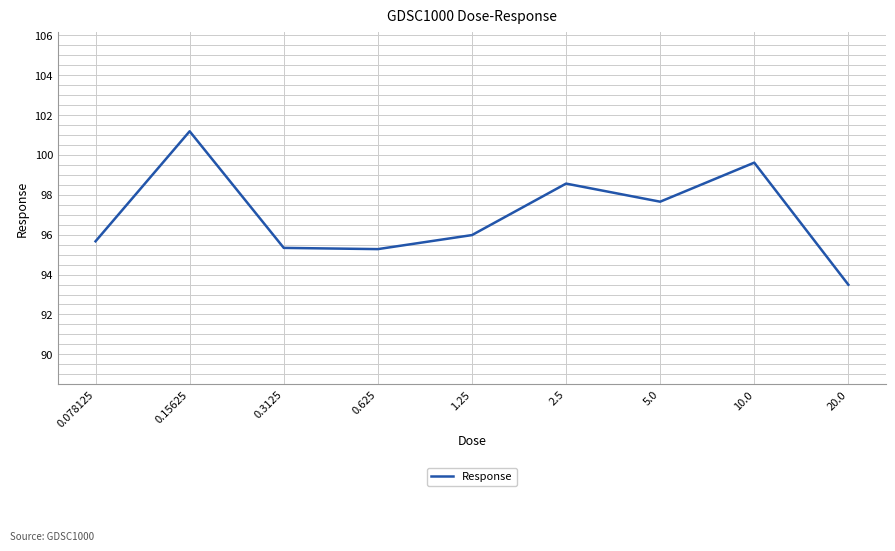

Which category has the highest value across all series?

0.15625